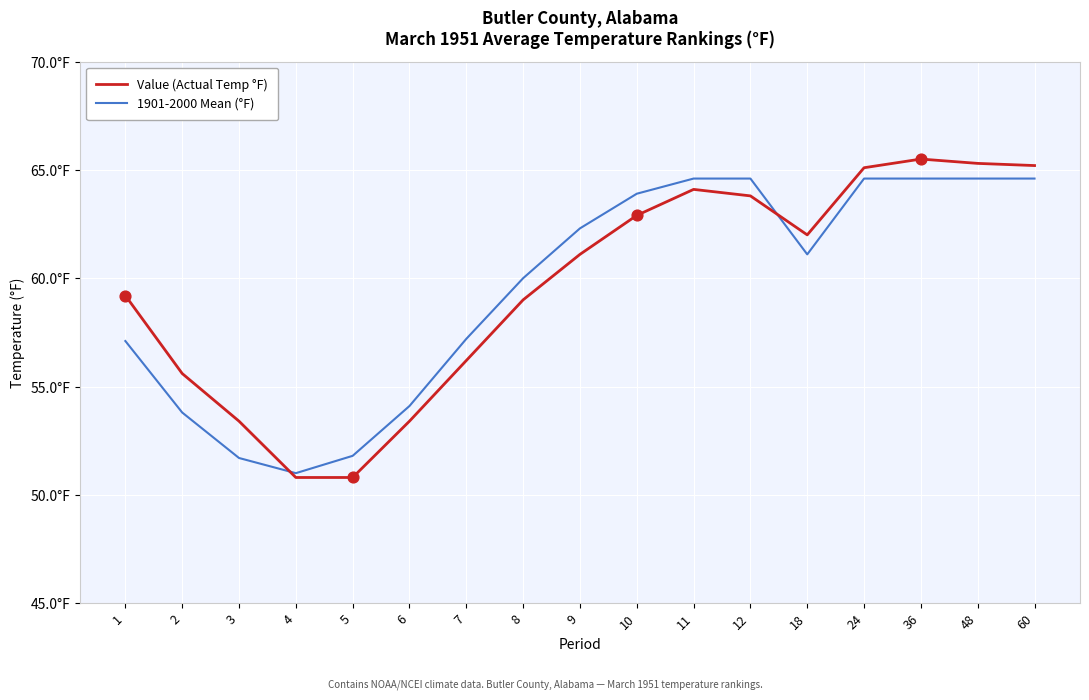

What is the total value across all series at 8?

119.0